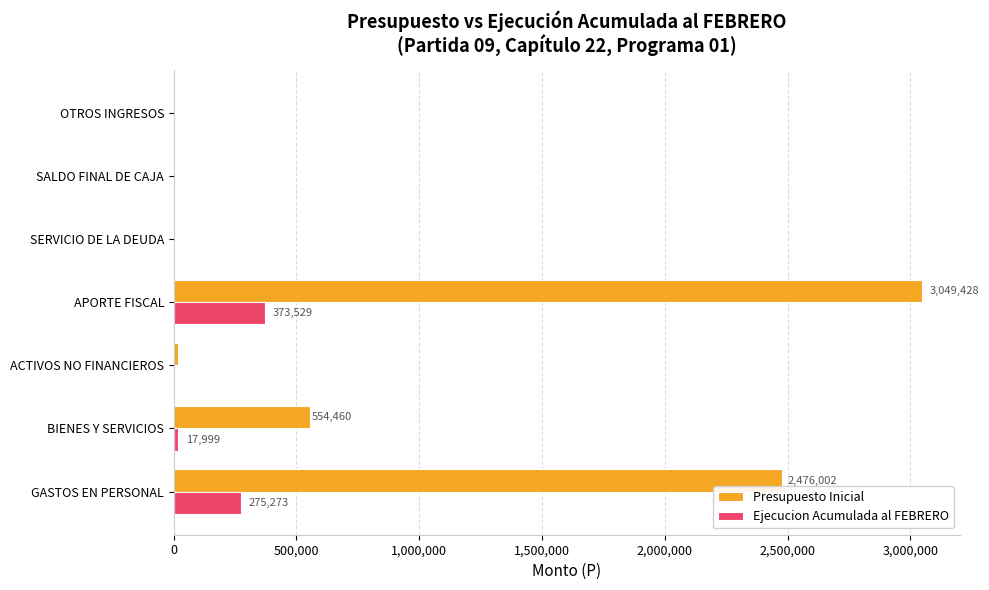

What is the greatest value displayed?

3049428